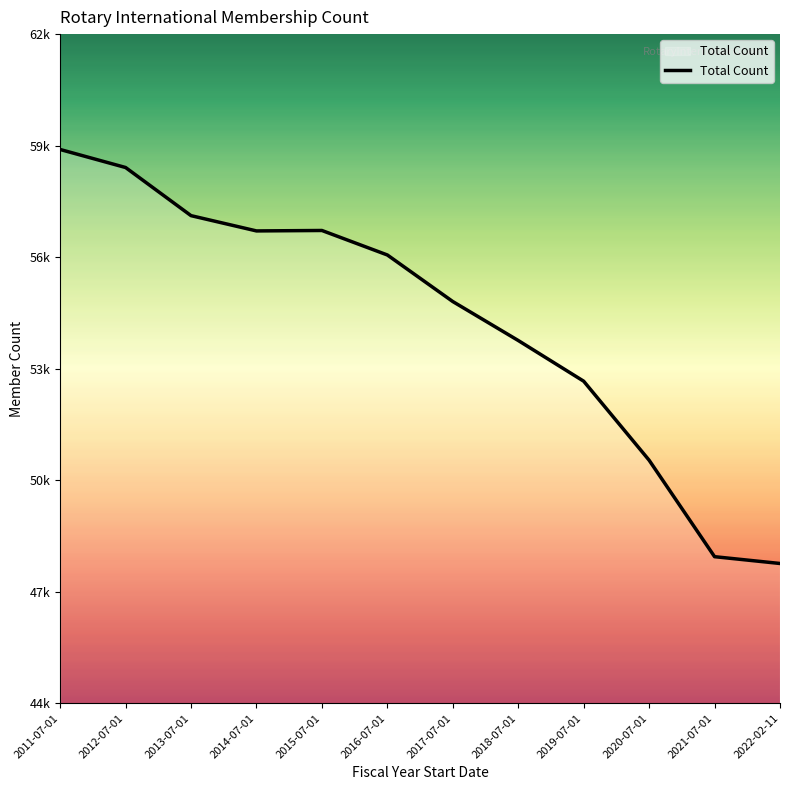

Does the chart display data point markers on the line(s)?

No